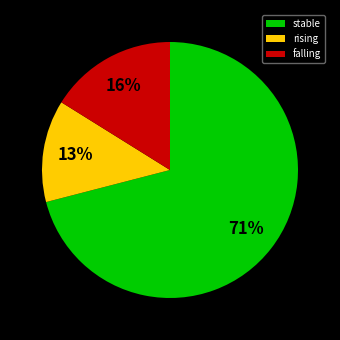

What is the majority slice?

stable